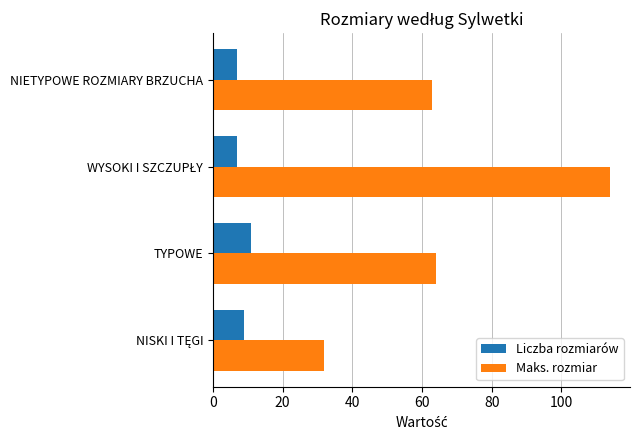

What is the smallest value displayed?

7